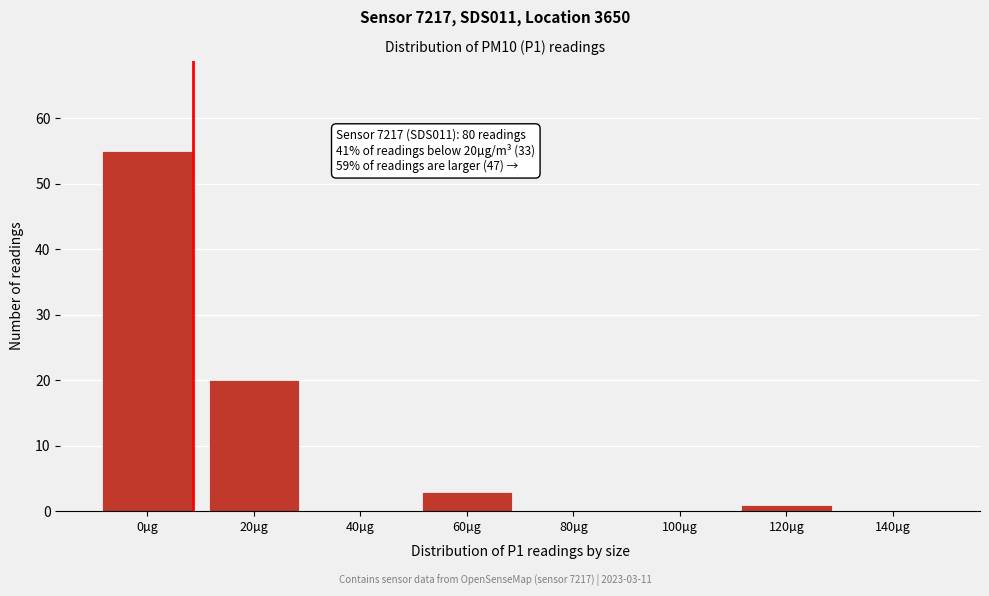

Reading left to right, what are all the values shown in this chart?

0µg=55	20µg=20	40µg=0	60µg=3	80µg=0	100µg=0	120µg=1	140µg=0